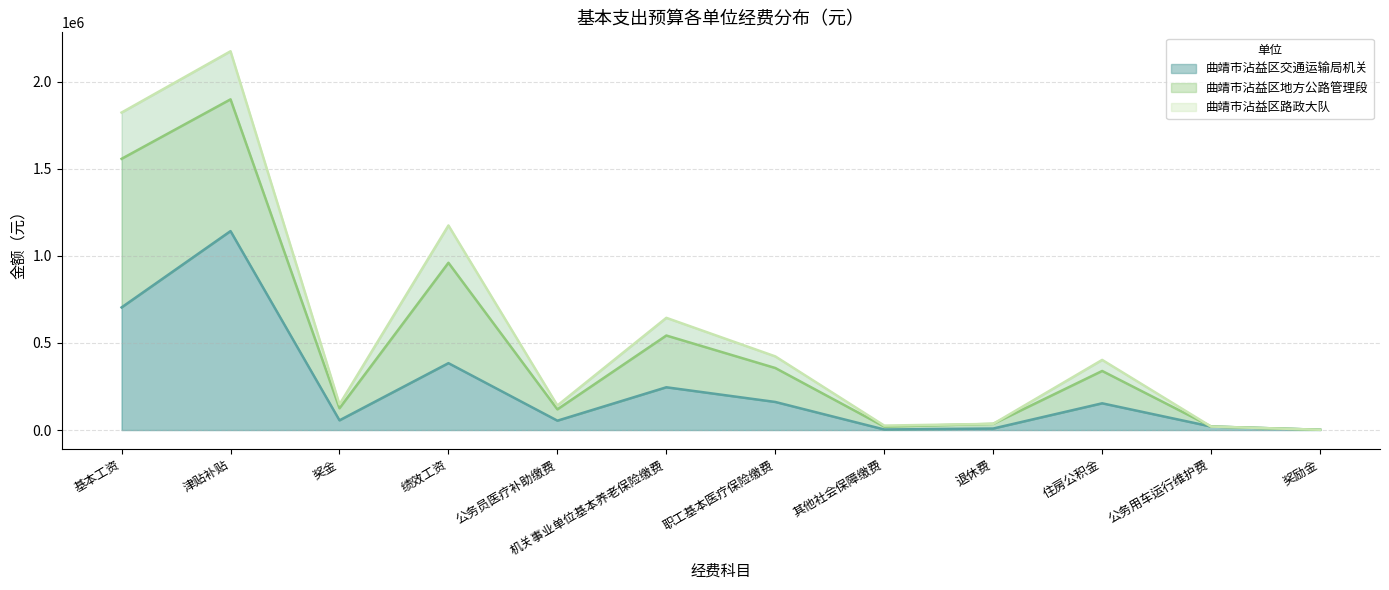

How many interior local peaks does the 曲靖市沾益区路政大队 series have?

4